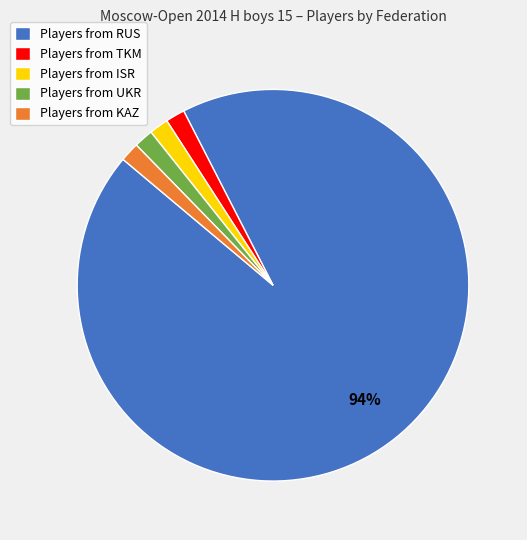

To the nearest percent, what portion does Players from KAZ represent?

2%